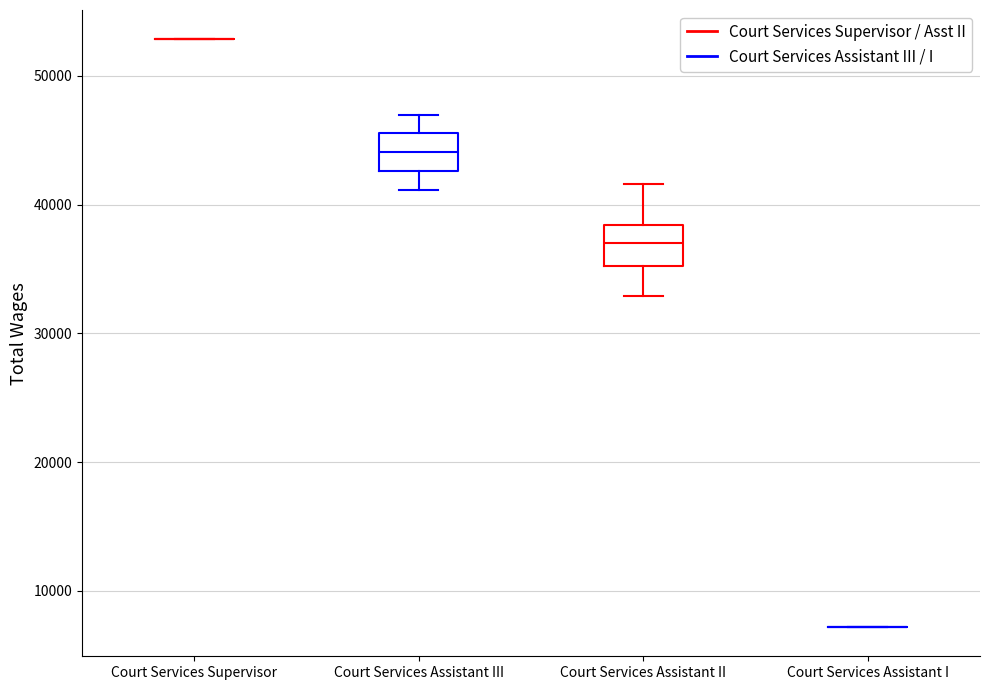

Where does the lower whisker of the box for Court Services Assistant III end on the y-axis? The values are not printed on the chart, so give them approximately, as read against the axis.

41000